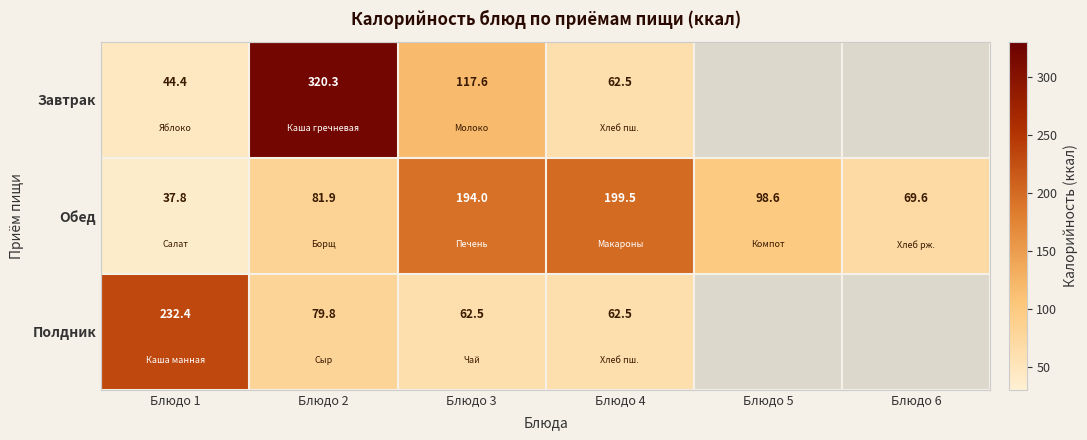

Where is Обед nearest to the value 118?

Блюдо 5